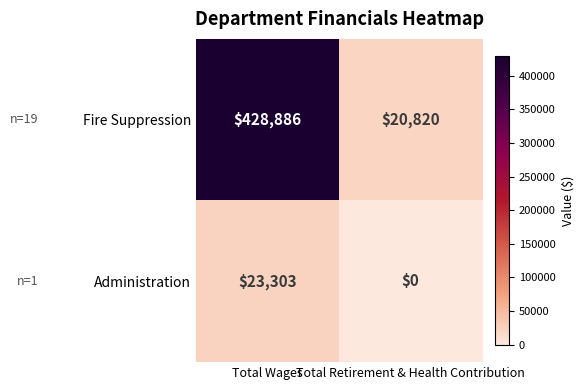

Between Total Wages and Total Retirement & Health Contribution, which series saw the biggest shift?

Fire Suppression